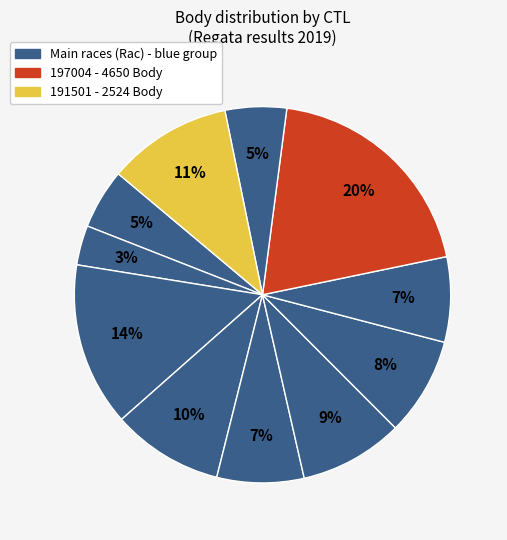

Count the number of slices in the pie.

11